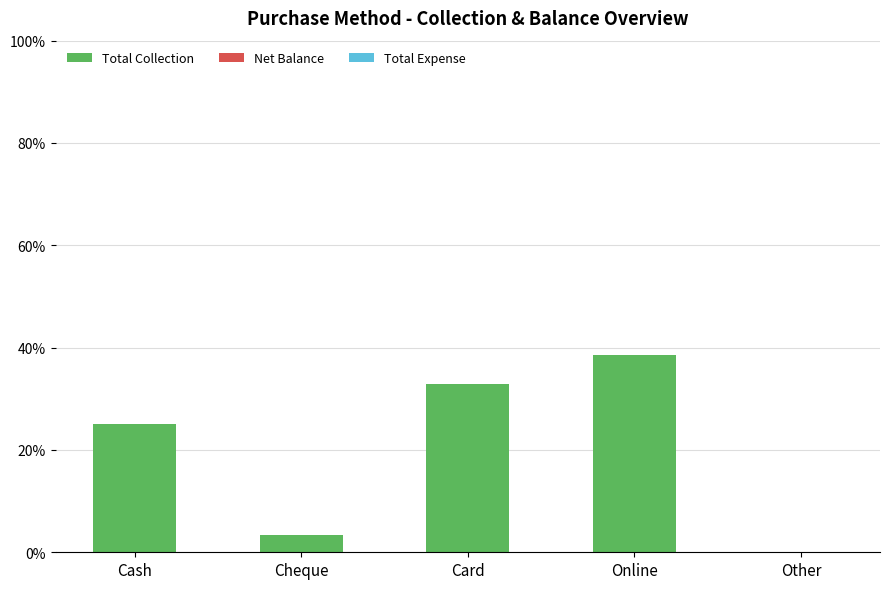

How many distinct data groups are displayed?

1